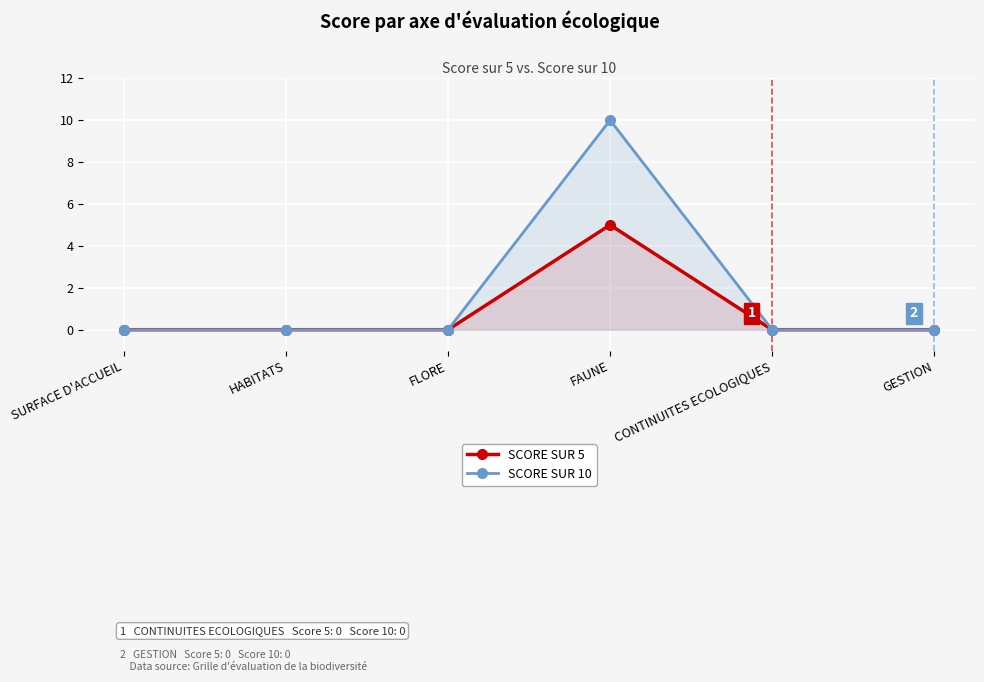

What is the difference between the SCORE SUR 5 values at FAUNE and SURFACE D'ACCUEIL?

5